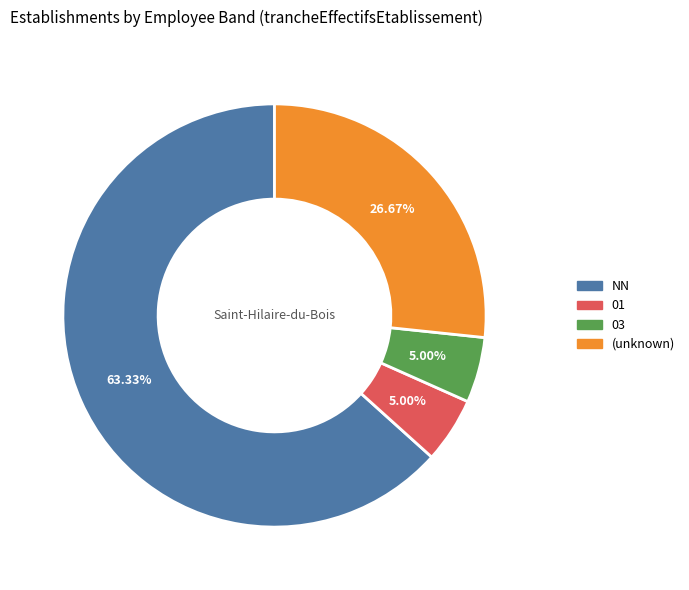

Is there any slice that represents more than half of the pie?

Yes